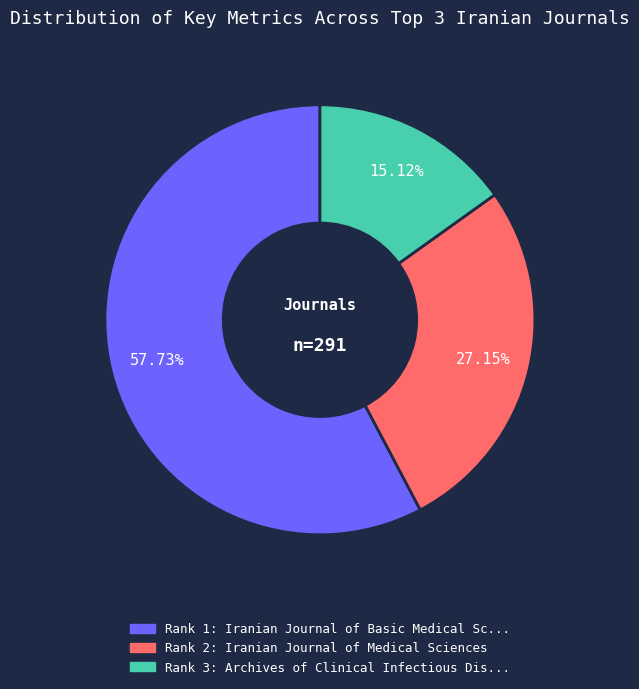

Is there any slice that represents more than half of the pie?

Yes